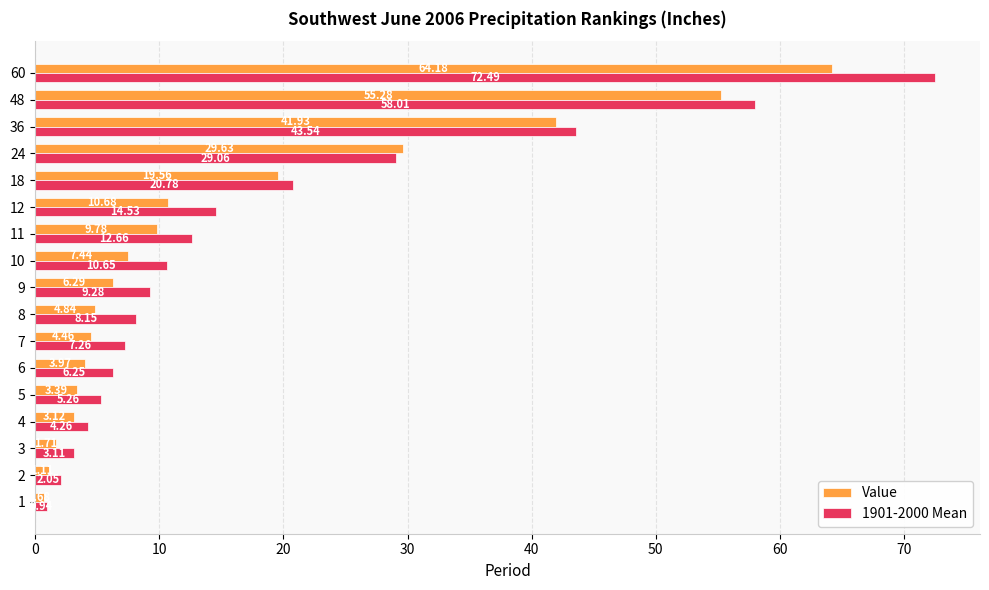

What is the average value of the Value series?

15.8